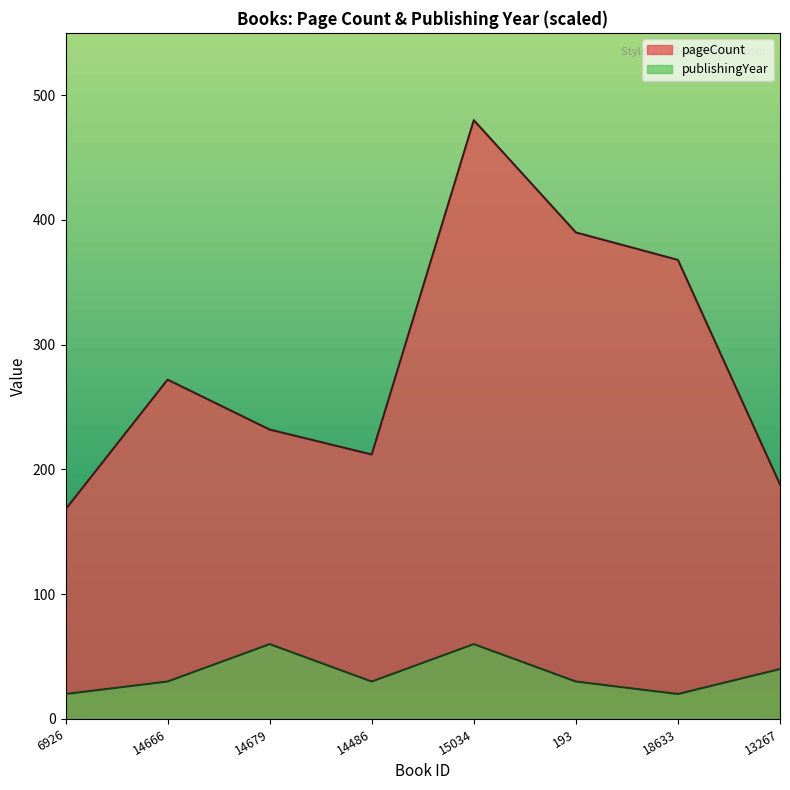

Is the value of publishingYear at 193 greater than the value of pageCount at 14486?

No